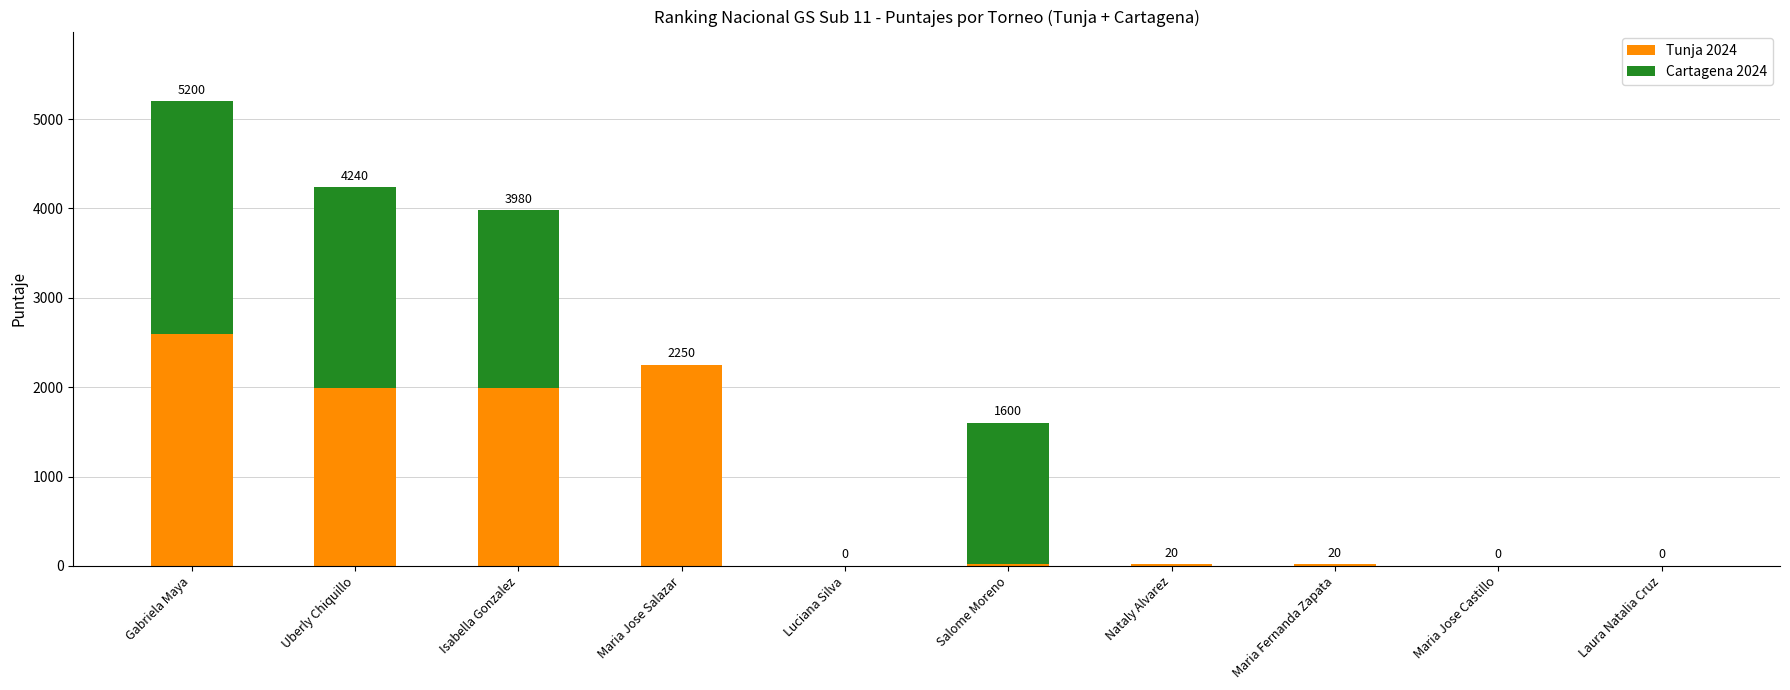

What is the maximum value for Tunja 2024?

2600